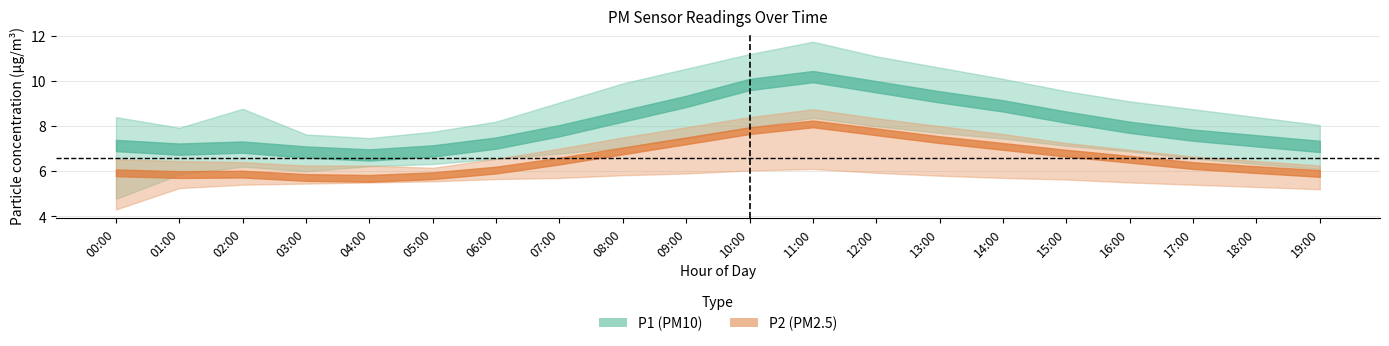

Reading right to left, extract all data points from this chart.

P1: 19:00=7.1	18:00=7.3	17:00=7.6	16:00=8.0	15:00=8.4	14:00=8.9	13:00=9.3	12:00=9.8	11:00=10.2	10:00=9.8	09:00=9.1	08:00=8.4	07:00=7.8	06:00=7.2	05:00=6.9	04:00=6.7	03:00=6.8	02:00=7.1	01:00=7.0	00:00=7.1
P1_upper: 19:00=8.1	18:00=8.4	17:00=8.8	16:00=9.1	15:00=9.6	14:00=10.1	13:00=10.6	12:00=11.1	11:00=11.8	10:00=11.2	09:00=10.6	08:00=9.9	07:00=9.1	06:00=8.2	05:00=7.8	04:00=7.5	03:00=7.6	02:00=8.8	01:00=7.9	00:00=8.4
P1_lower: 19:00=6.1	18:00=6.3	17:00=6.6	16:00=6.9	15:00=7.1	14:00=7.5	13:00=7.7	12:00=8.0	11:00=8.4	10:00=7.9	09:00=7.5	08:00=7.0	07:00=6.8	06:00=6.5	05:00=6.3	04:00=6.2	03:00=6.0	02:00=6.2	01:00=5.8	00:00=4.8
P2: 19:00=5.9	18:00=6.1	17:00=6.2	16:00=6.5	15:00=6.8	14:00=7.1	13:00=7.4	12:00=7.8	11:00=8.1	10:00=7.8	09:00=7.3	08:00=6.9	07:00=6.5	06:00=6.0	05:00=5.8	04:00=5.7	03:00=5.7	02:00=5.9	01:00=5.8	00:00=5.9
P2_upper: 19:00=6.2	18:00=6.5	17:00=6.7	16:00=7.0	15:00=7.2	14:00=7.7	13:00=8.0	12:00=8.3	11:00=8.8	10:00=8.4	09:00=8.0	08:00=7.5	07:00=7.0	06:00=6.5	05:00=6.2	04:00=6.2	03:00=6.2	02:00=6.4	01:00=6.5	00:00=6.5
P2_lower: 19:00=5.2	18:00=5.3	17:00=5.4	16:00=5.5	15:00=5.6	14:00=5.7	13:00=5.8	12:00=5.9	11:00=6.1	10:00=6.0	09:00=5.9	08:00=5.8	07:00=5.7	06:00=5.7	05:00=5.5	04:00=5.5	03:00=5.5	02:00=5.4	01:00=5.2	00:00=4.3